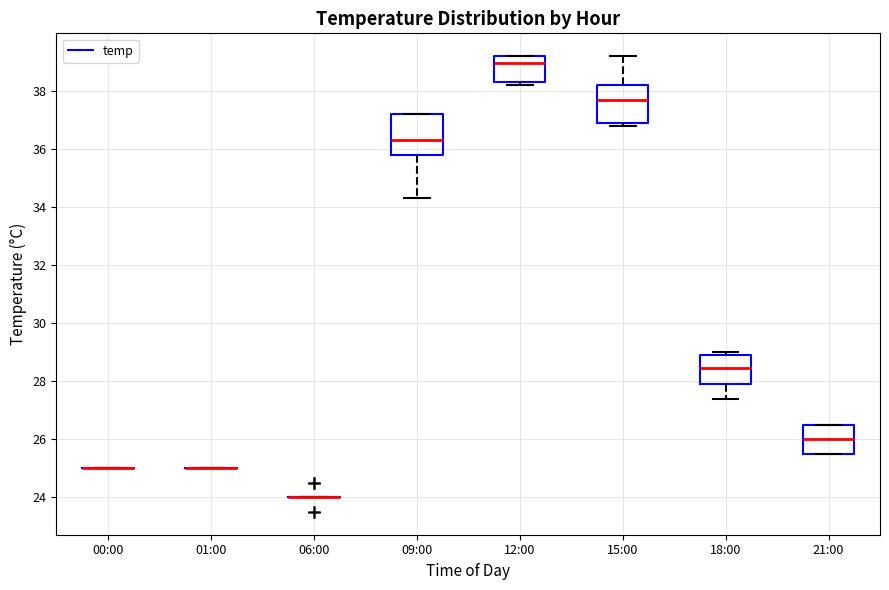

Reading left to right, transcribe this box plot: for each box, give where its median line is, the range the box spans, and where its two whiskers end, as read against the y-axis. The values are not printed on the chart, so give them approximately, as read against the axis.

00:00: box collapsed to a line at 25.0, whiskers 25.0 to 25.0
01:00: box collapsed to a line at 25.0, whiskers 25.0 to 25.0
06:00: box collapsed to a line at 24.0, whiskers 24.0 to 24.0
09:00: median 36.4, box 35.8 to 37.2, whiskers 34.4 to 37.2
12:00: median 39.0, box 38.4 to 39.2, whiskers 38.2 to 39.2
15:00: median 37.8, box 37.0 to 38.2, whiskers 36.8 to 39.2
18:00: median 28.4, box 28.0 to 29.0, whiskers 27.4 to 29.0 (just above the box's upper edge)
21:00: median 26.0, box 25.6 to 26.6, whiskers 25.6 to 26.6